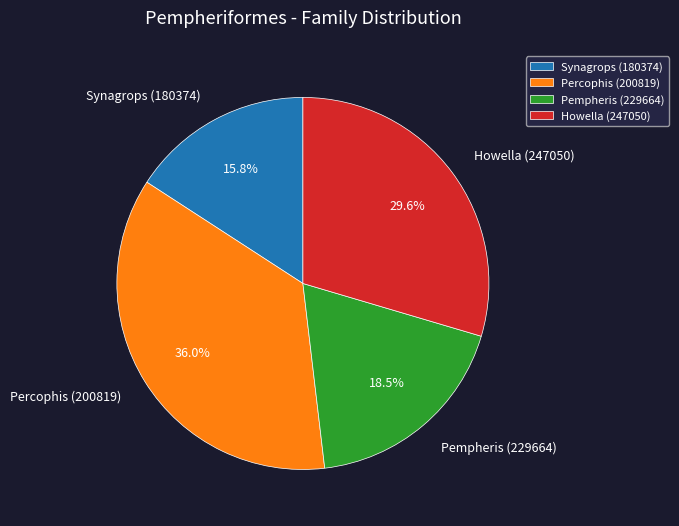

Which category has the smallest portion of the pie?

Synagrops (180374)